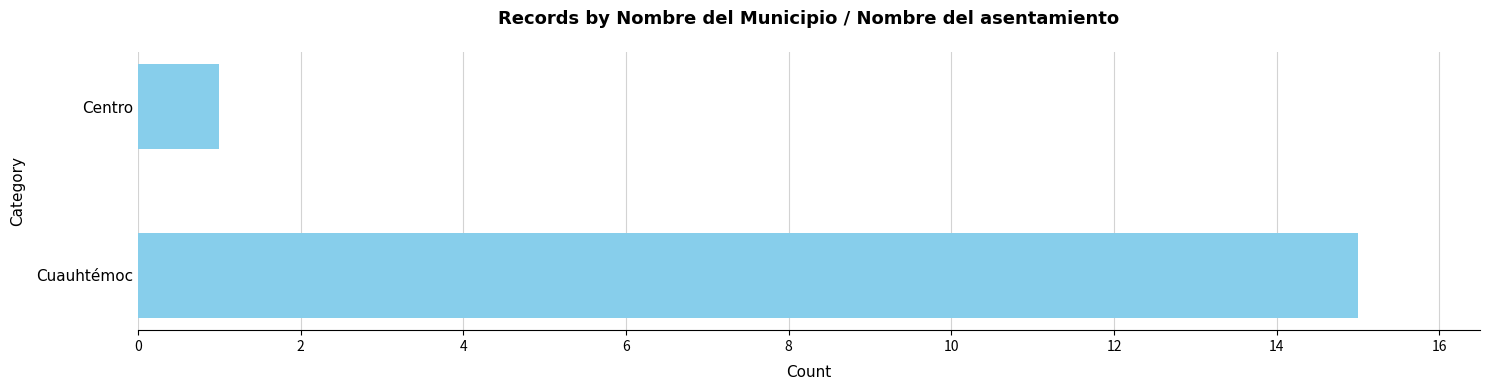

Reading bottom to top, transcribe all the data shown in this chart.

Cuauhtémoc=15	Centro=1